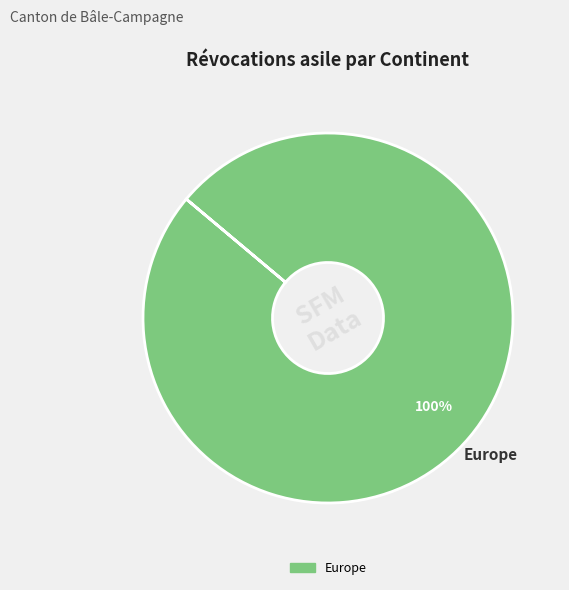

Does any single category account for the majority?

Yes